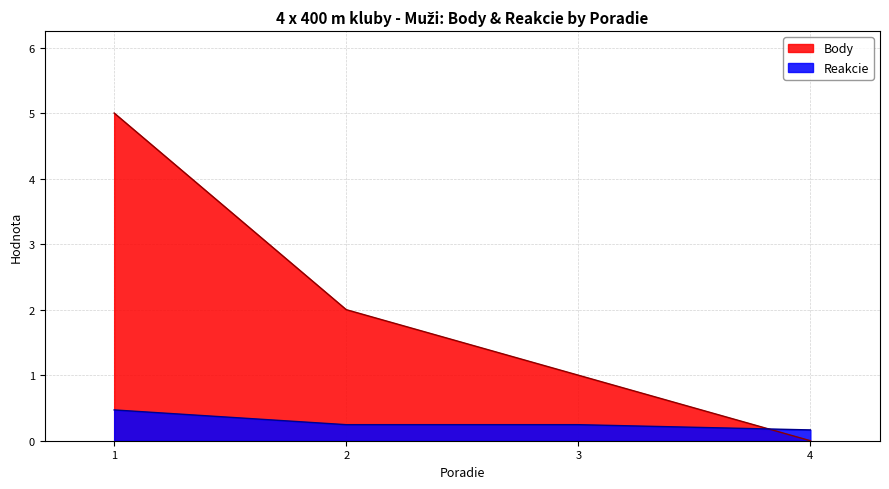

At which label does Reakcie reach its minimum?

4